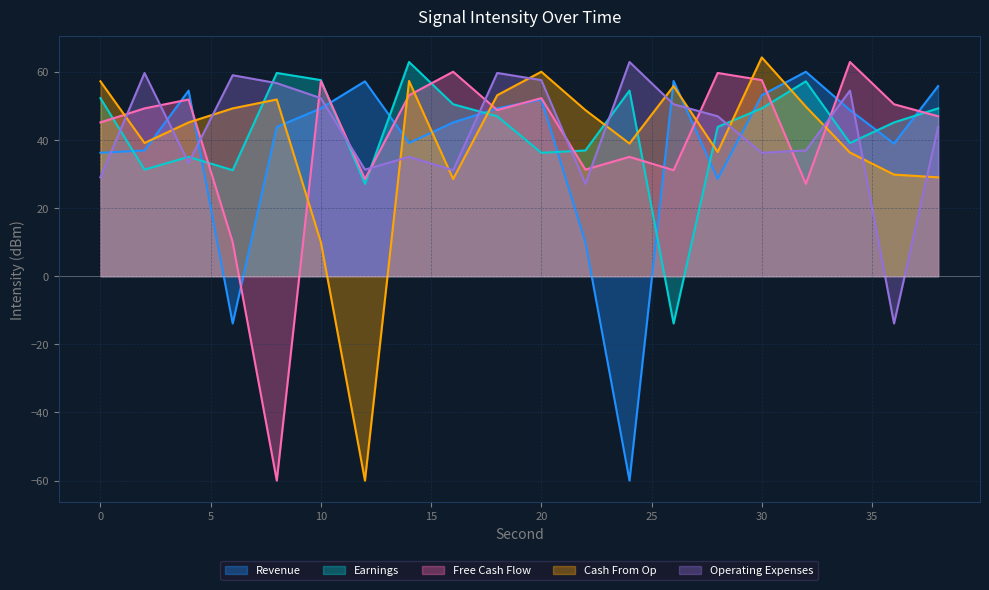

Does the chart display data point markers on the line(s)?

No